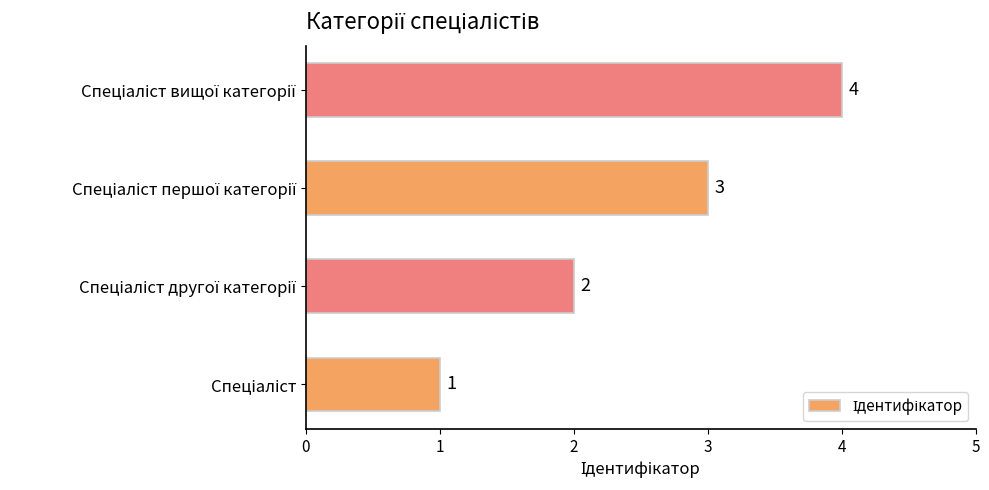

What is the sum of all values?

10